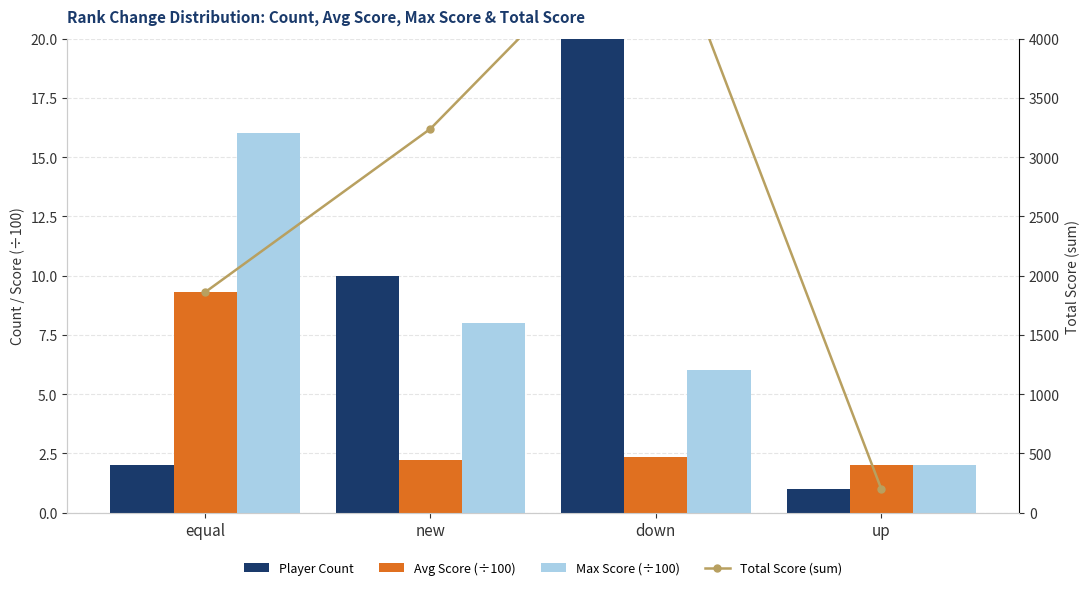

How many series are shown in this chart?

4